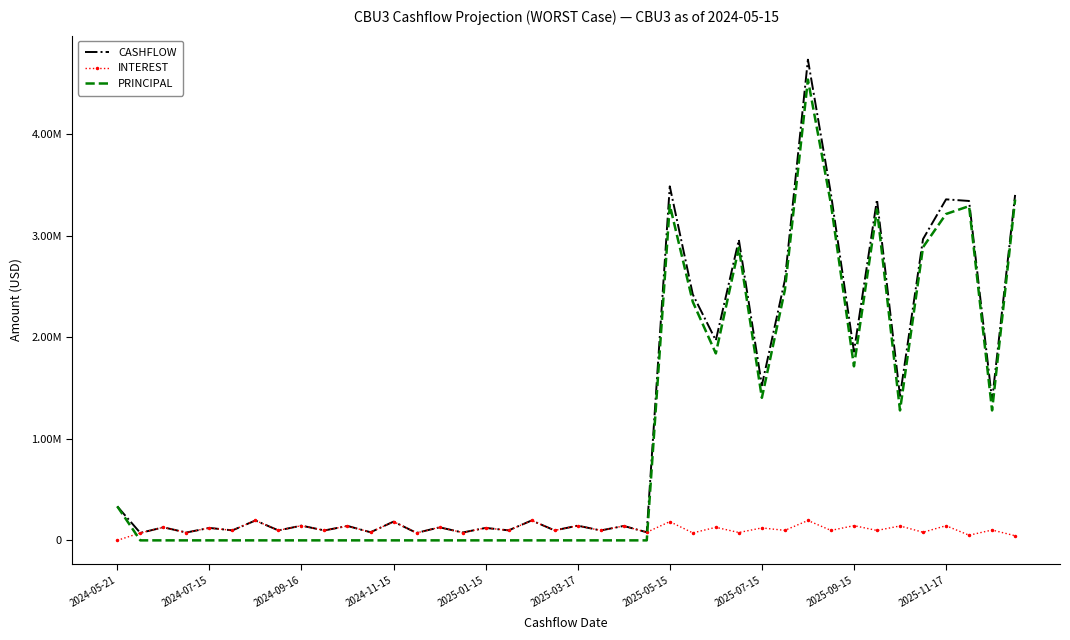

True or false: CASHFLOW and INTEREST intersect in this chart.

False